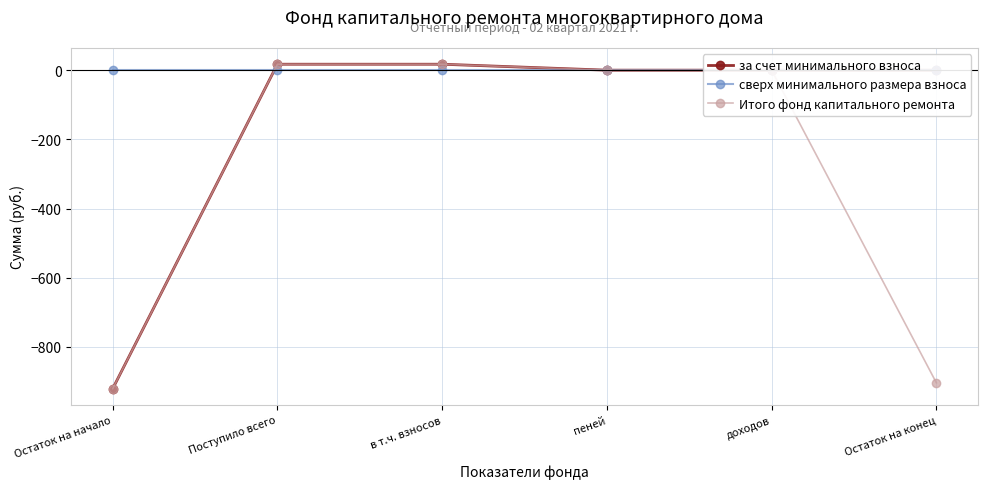

What is the total value across all series at Остаток на конец?

-903.7